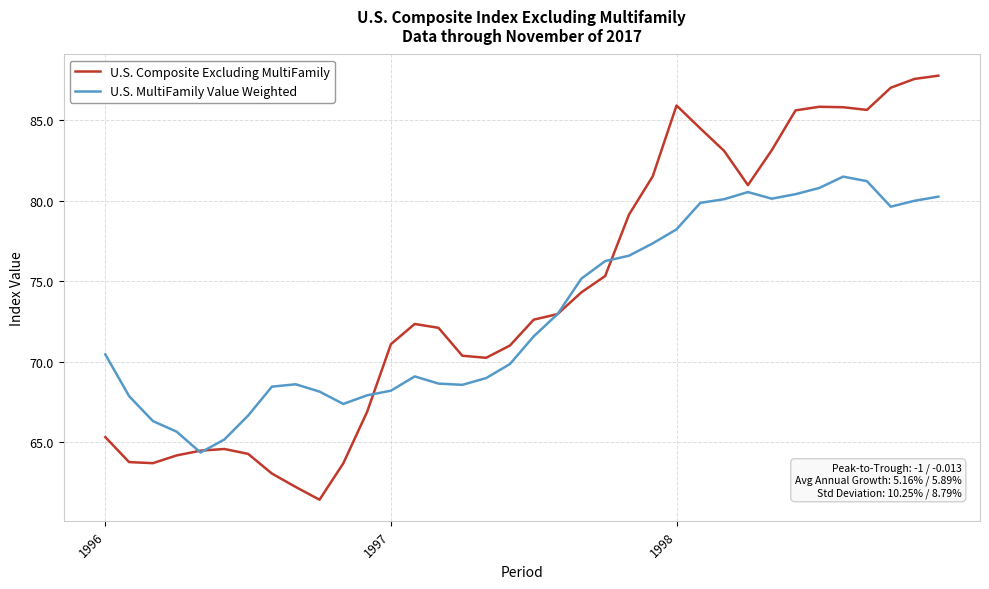

List the series in order of their peak value, highest first.

U.S. Composite Excluding MultiFamily, U.S. MultiFamily Value Weighted